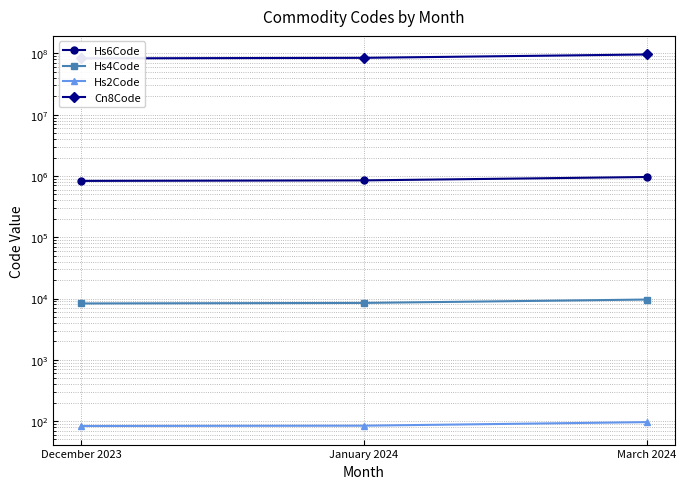

Reading left to right, what are all the values shown in this chart?

Hs6Code: December 2023=830629	January 2024=847190	March 2024=961700
Hs4Code: December 2023=8306	January 2024=8471	March 2024=9617
Hs2Code: December 2023=83	January 2024=84	March 2024=96
Cn8Code: December 2023=83062900	January 2024=84719000	March 2024=96170000